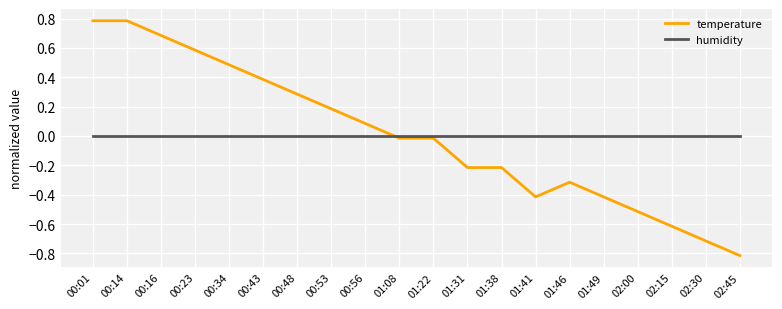

Which category has the lowest value across all series?

02:45